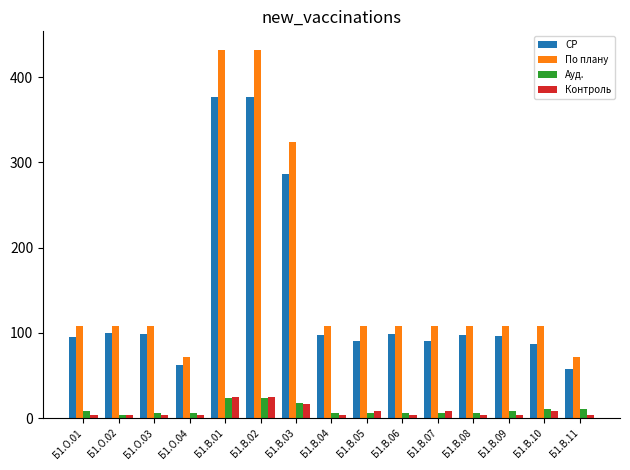

What is the lowest value of the СР series?

57.4